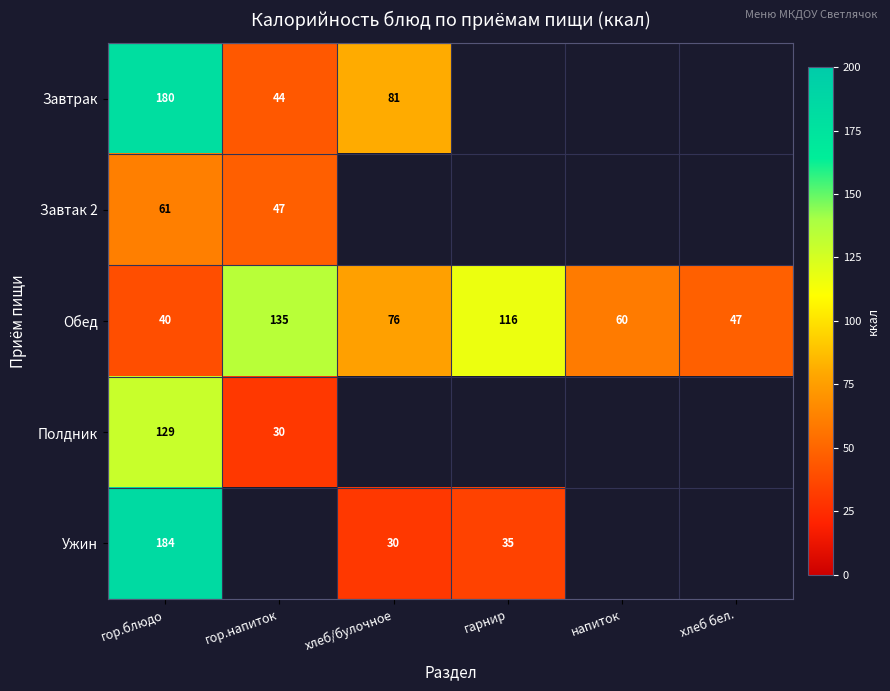

Is it true that Завтак 2 equals 12 at гор.блюдо?

False